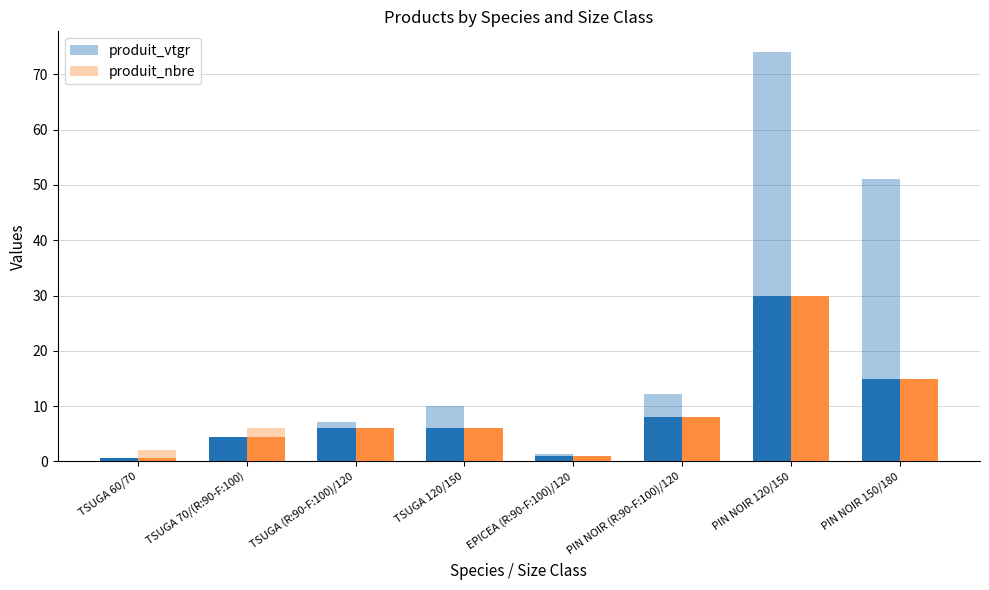

Which series has the largest range (max minus min)?

produit_vtgr